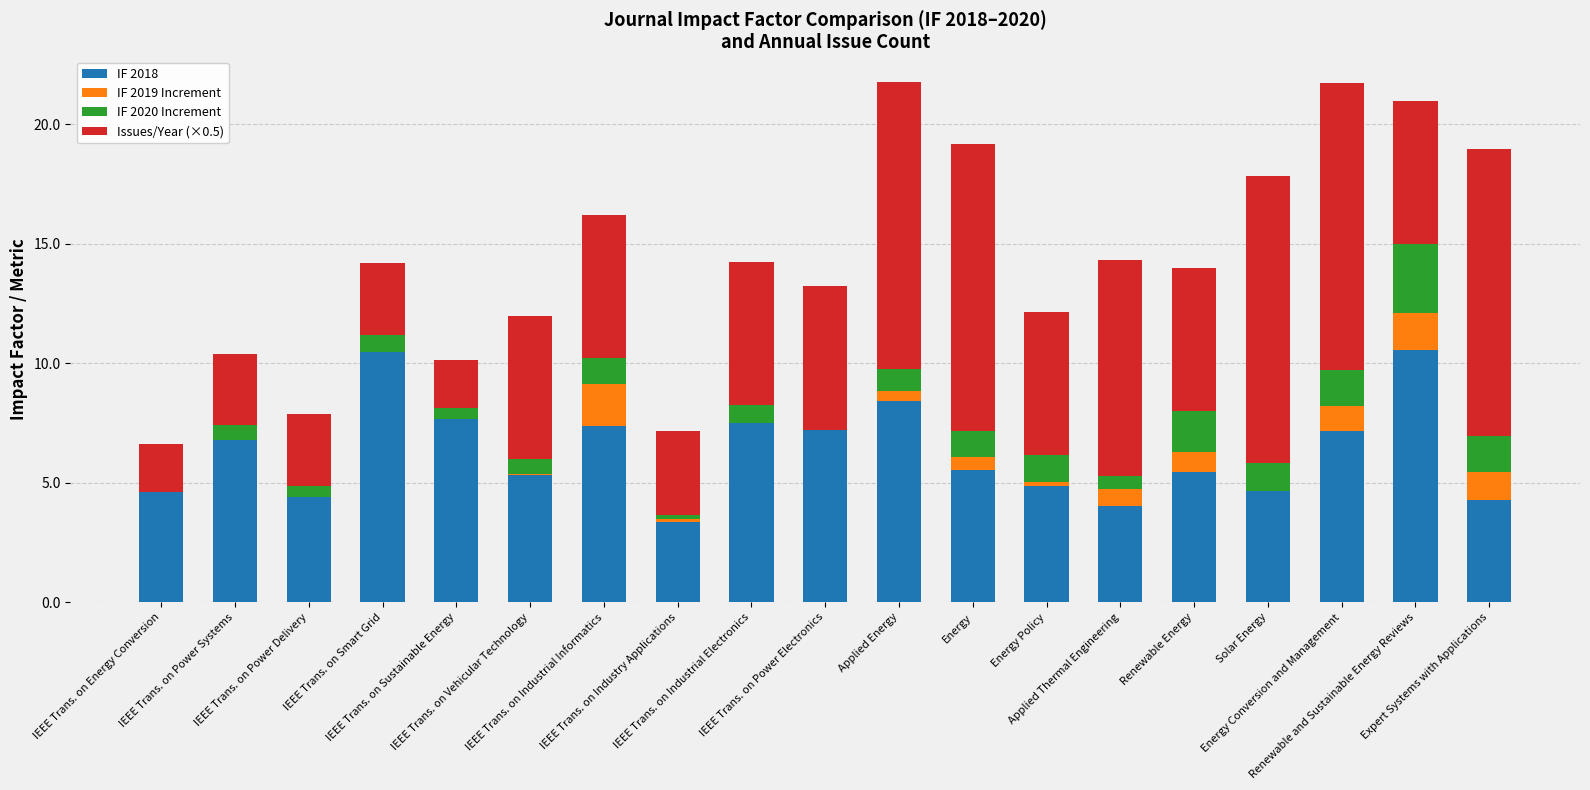

True or false: IF 2019 Increment has a value of -1.2 at Solar Energy.

False